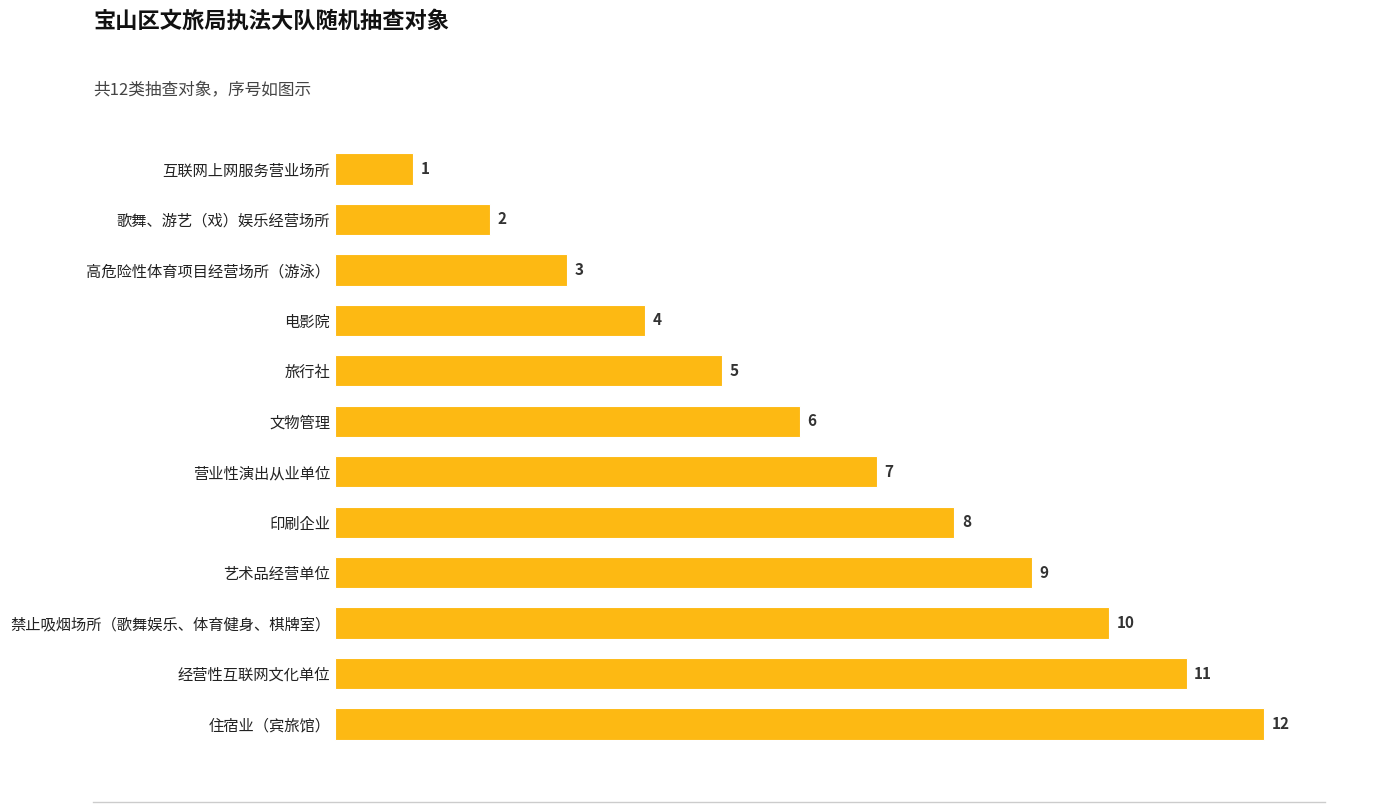

What is the change in value from 住宿业（宾旅馆） to 印刷企业?

-4